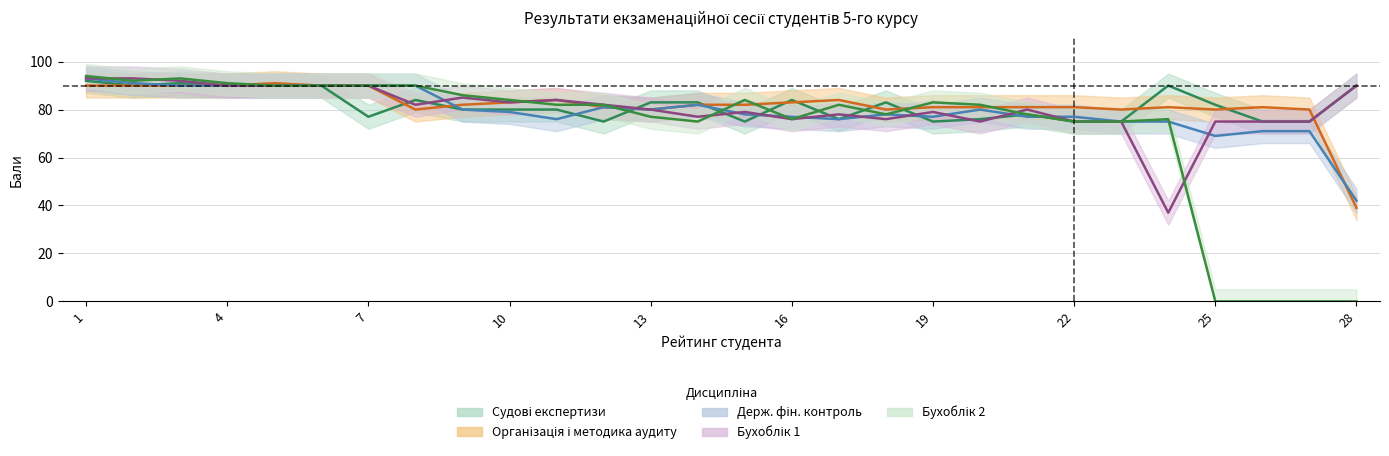

How many lines are shown in the chart?

5